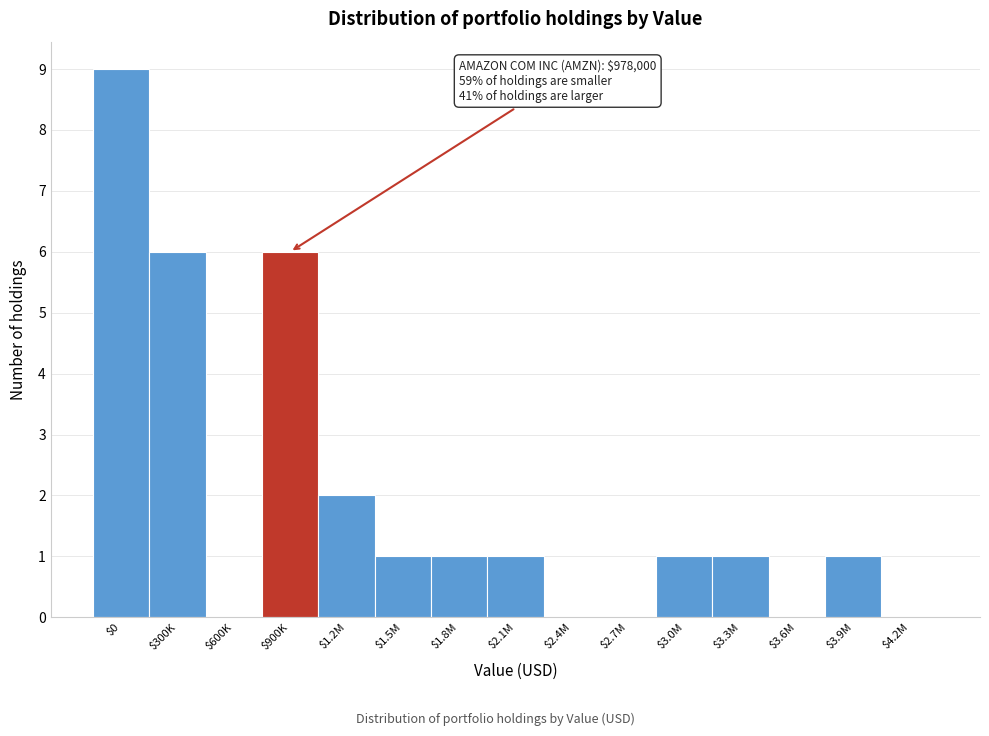

What is the maximum value shown in the chart?

9